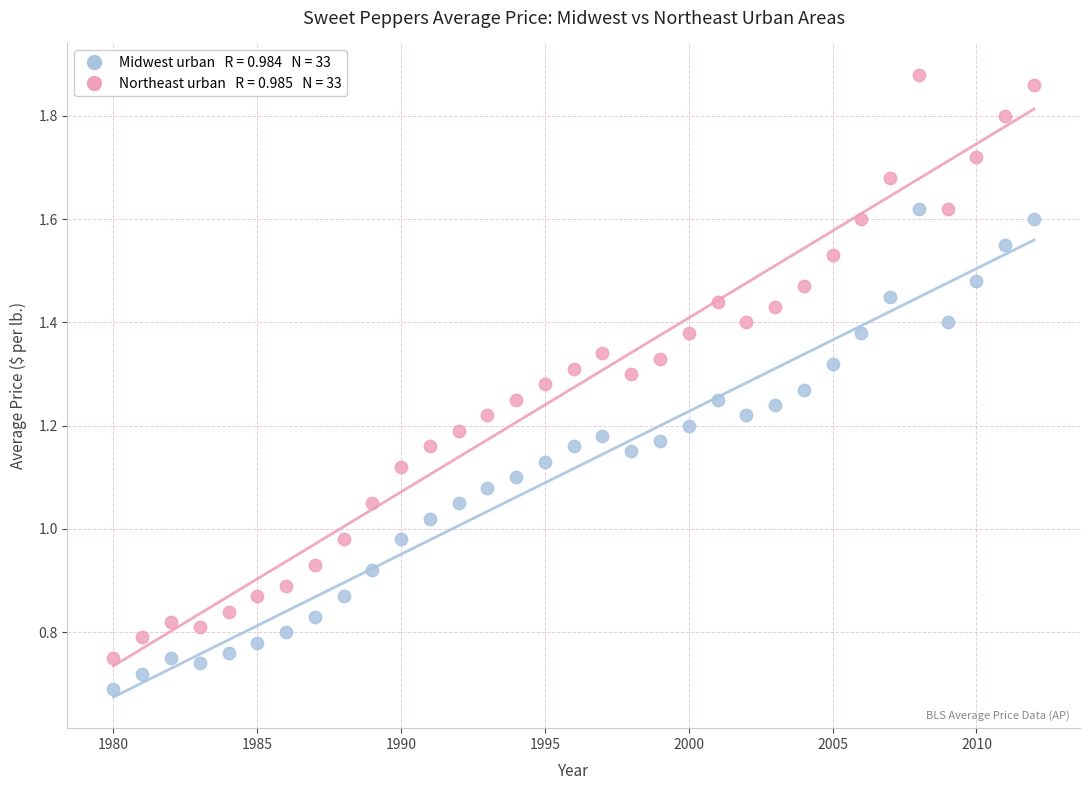

Across all data points, what is the range of X values (max minus min)?

32.0